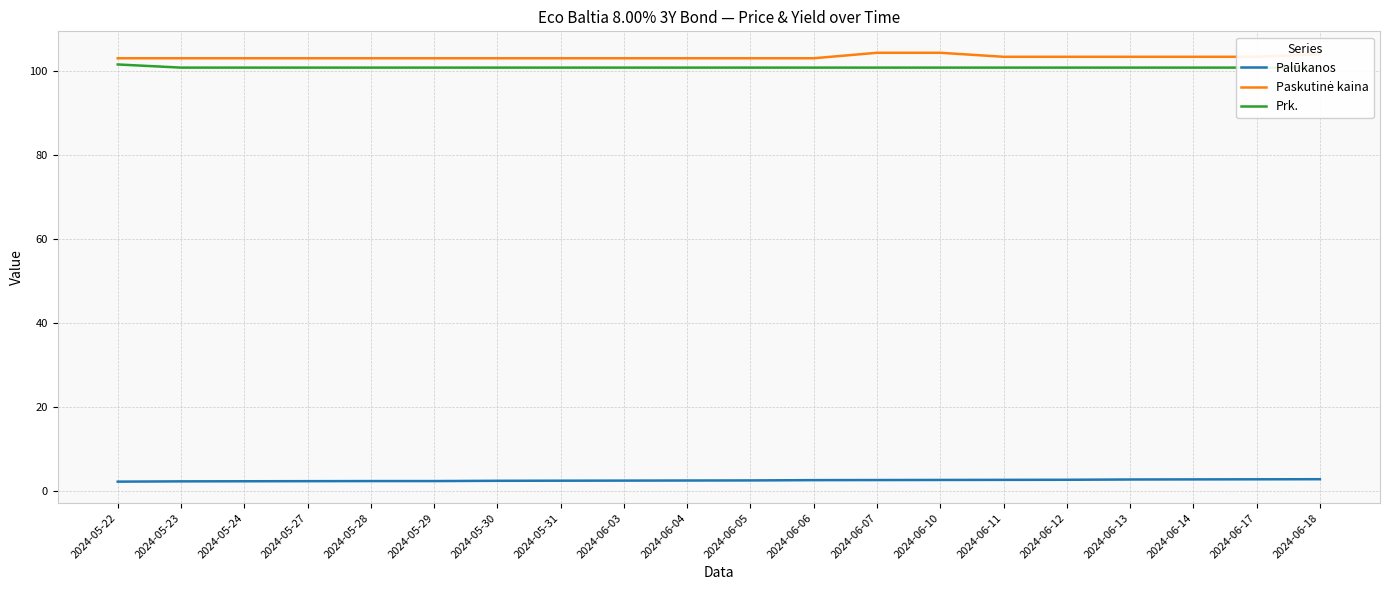

True or false: Paskutinė kaina and Palūkanos intersect in this chart.

False